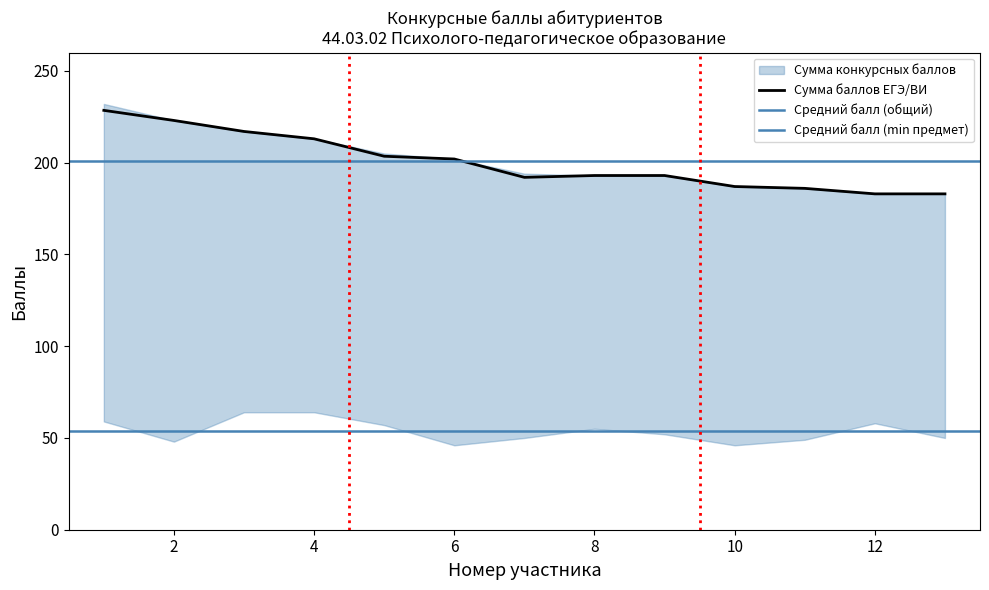

What is the maximum value for Сумма баллов ЕГЭ/ВИ?

228.5